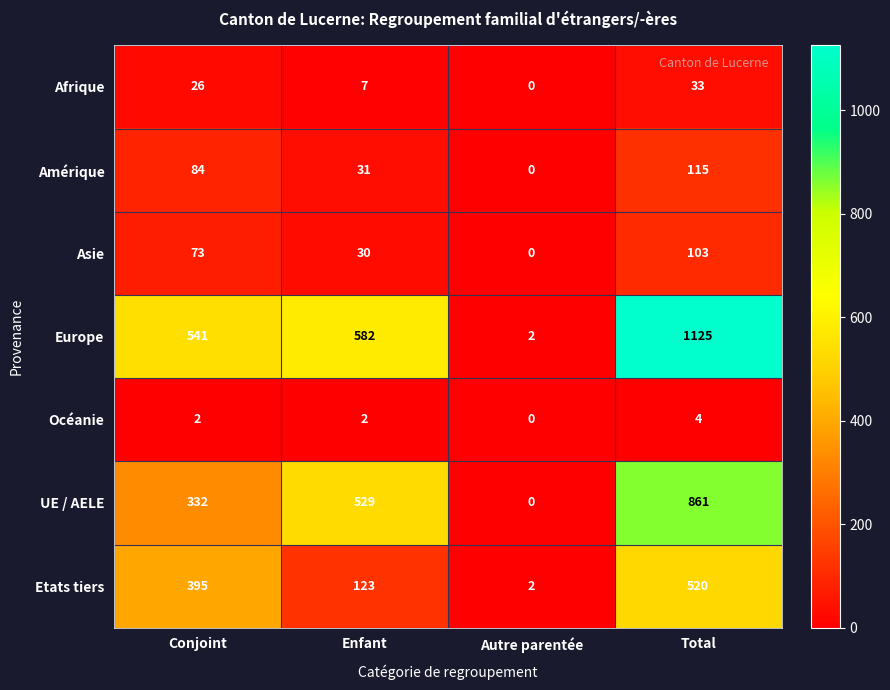

True or false: Europe has a value of 246 at Conjoint.

False